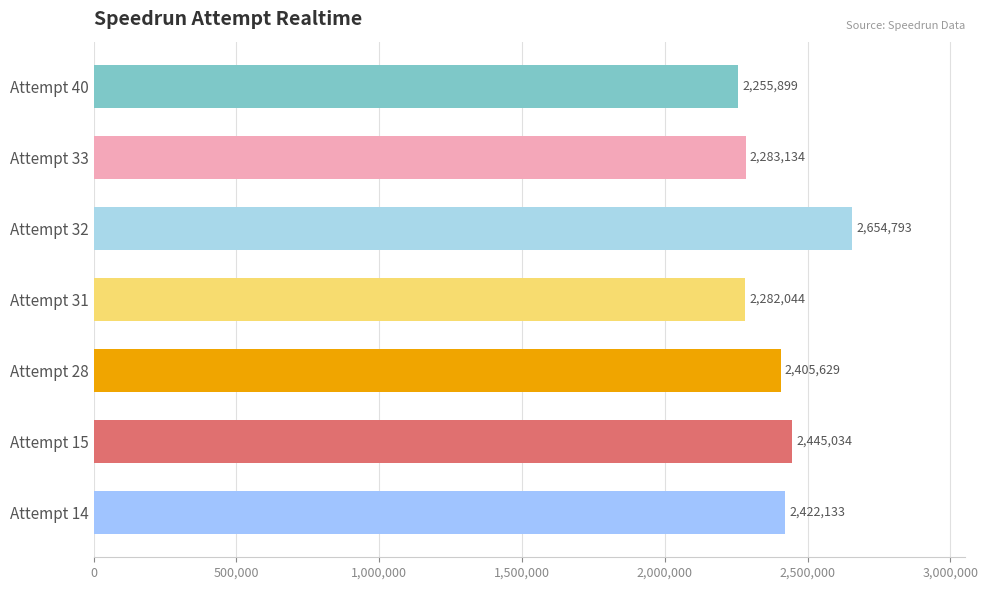

The chart shows a value of 3210524 at Attempt 31. True or false?

False